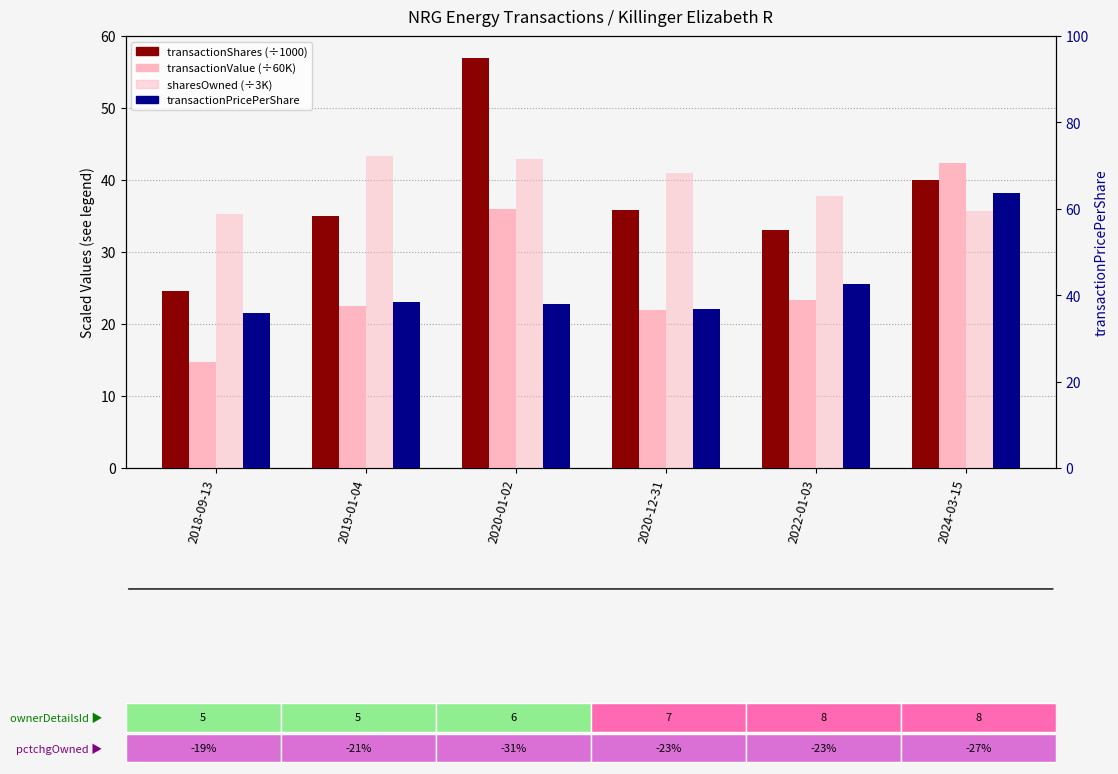

Which series changed the most between 2020-01-02 and 2024-03-15?

transactionPricePerShare